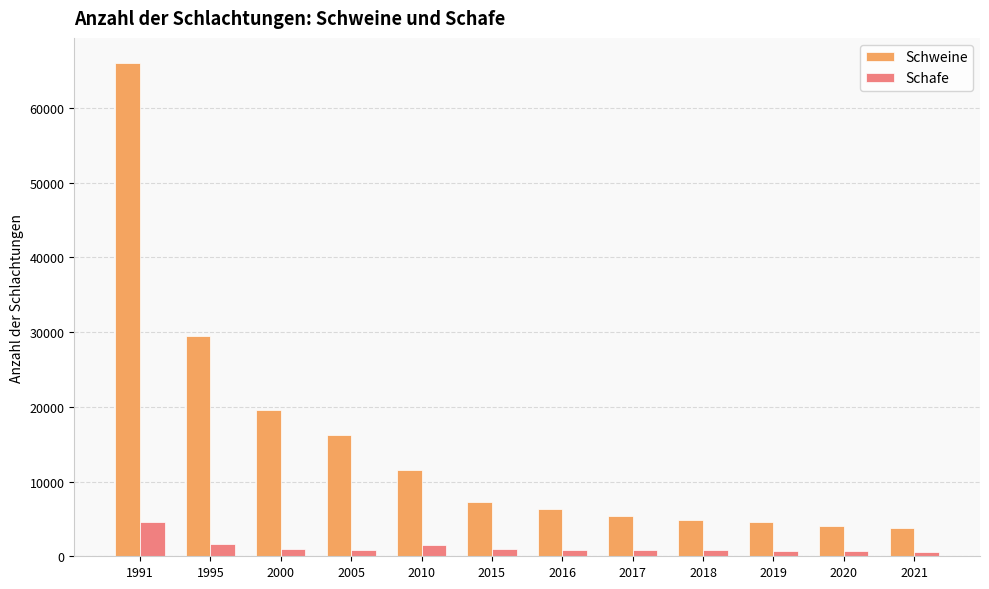

What is the minimum value for Schweine?

3762